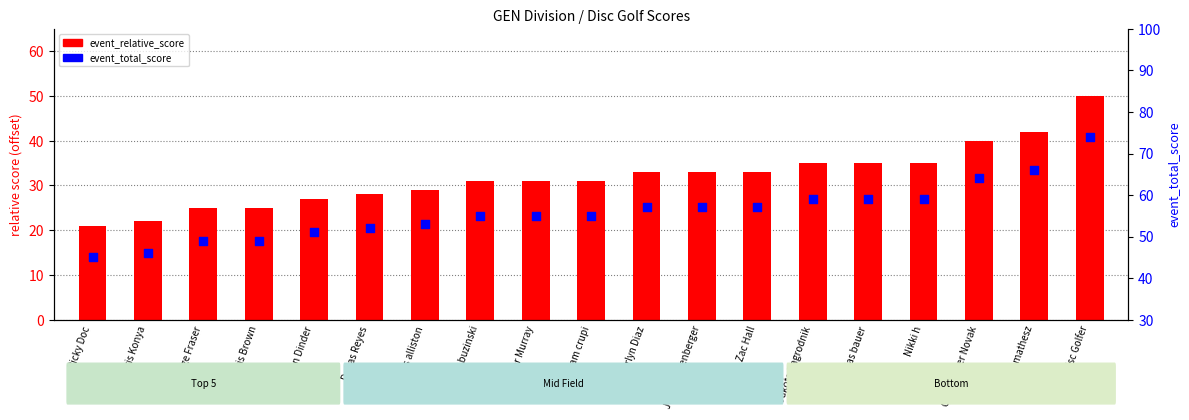

Which series has the largest Y range (max minus min)?

event_relative_score